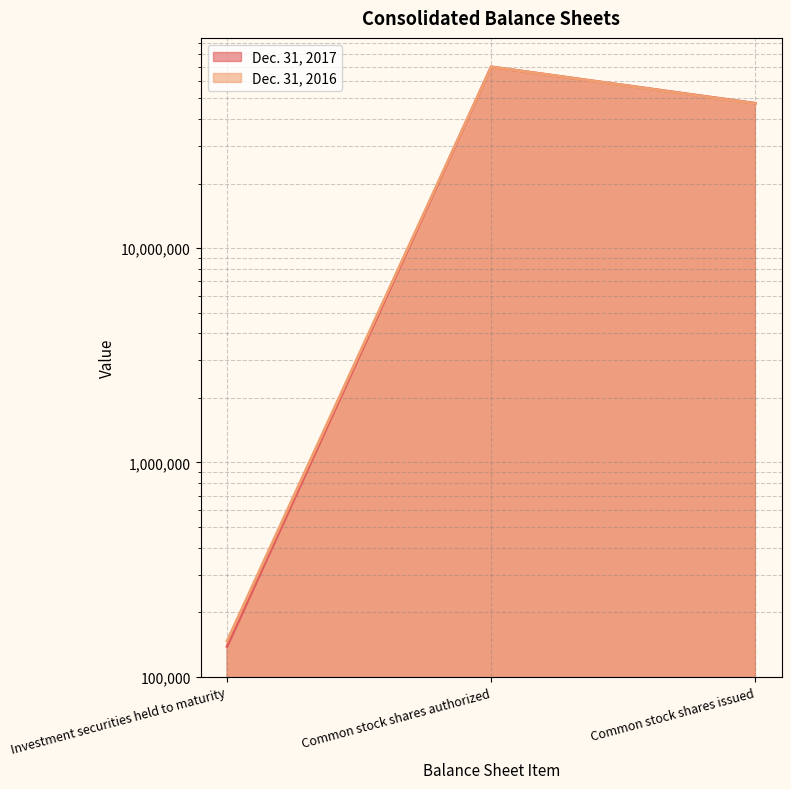

What is the sum of the Dec. 31, 2017 values at Investment securities held to maturity and Common stock shares issued?

47492552